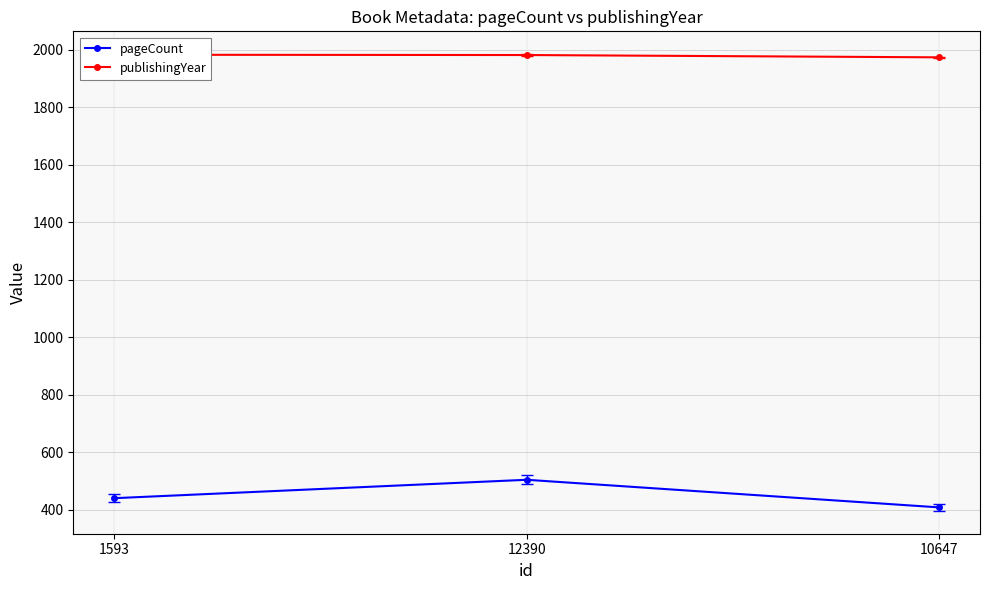

What is the difference between the second highest and minimum values in the pageCount series?

32